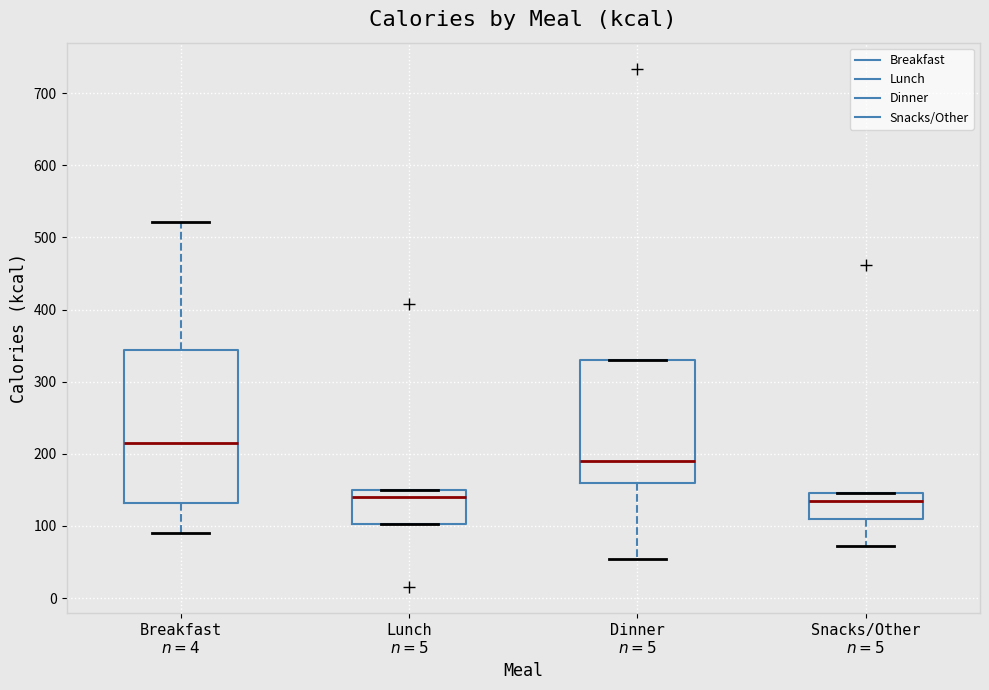

Reading left to right, read every box against the y-axis: the position of its median line, the range the box covers, and the ends of its whiskers. The values are not printed on the chart, so give them approximately, as read against the axis.

Breakfast $n=4$: median 220, box 130 to 340, whiskers 90 to 520
Lunch $n=5$: median 140, box 100 to 150, whiskers 100 to 150
Dinner $n=5$: median 190, box 160 to 330, whiskers 50 to 330
Snacks/Other $n=5$: median 130, box 110 to 150, whiskers 70 to 150